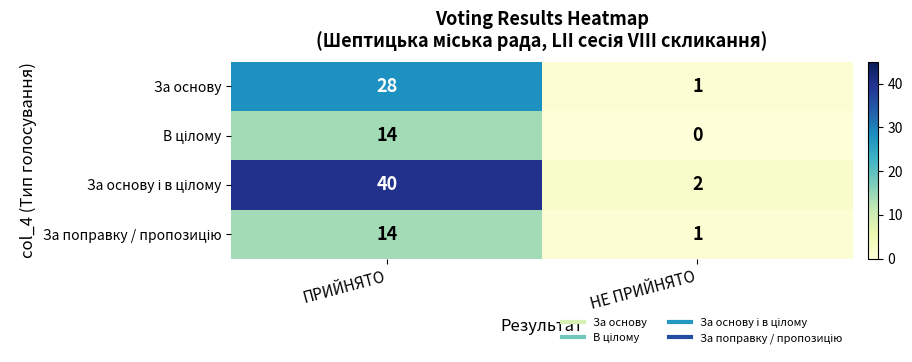

Which label corresponds to the largest value in the chart?

ПРИЙНЯТО